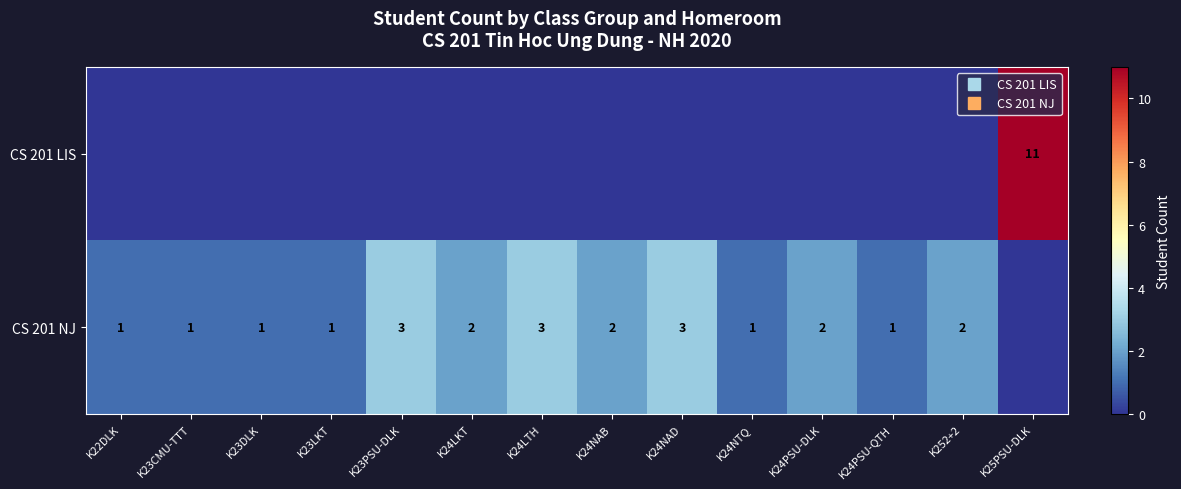

How many values in the CS 201 LIS series exceed 0?

1